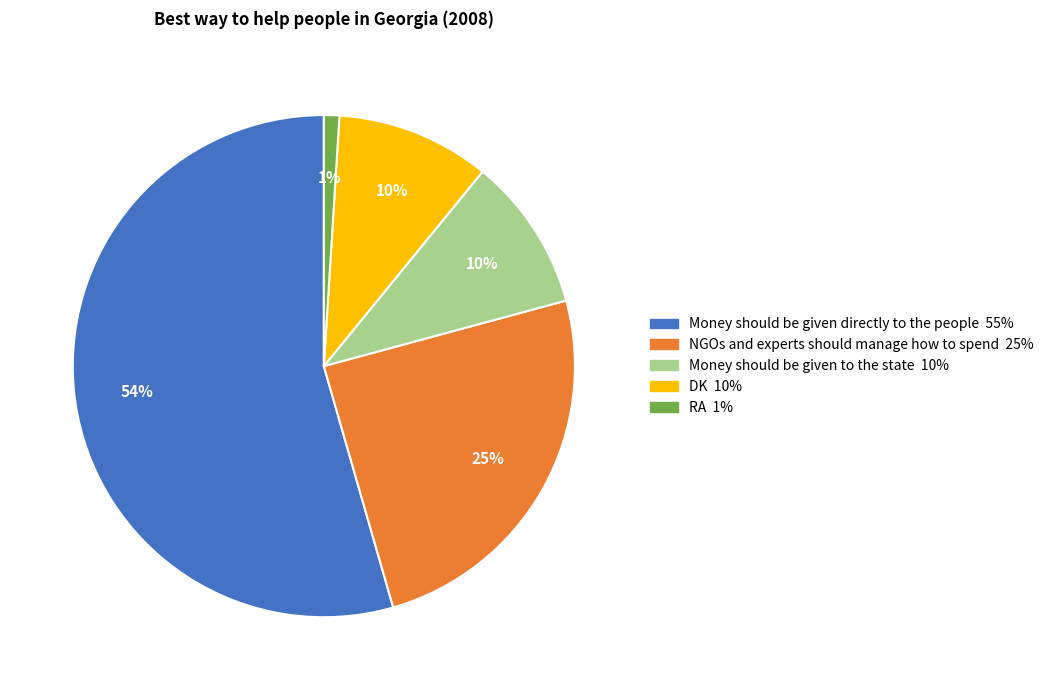

How many slices are in this pie chart?

5